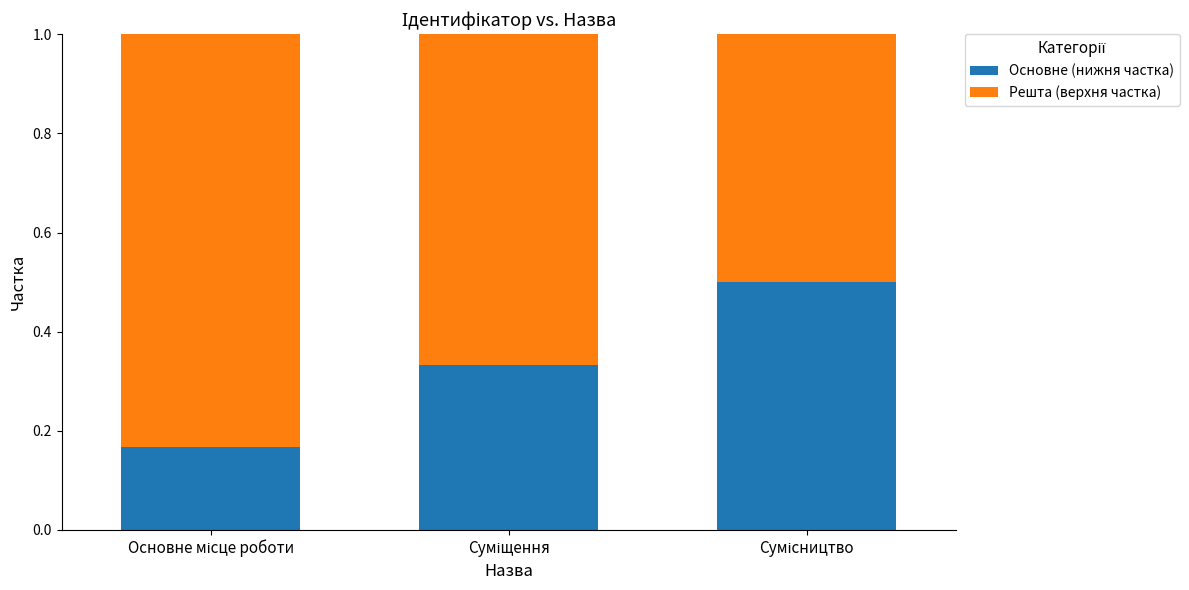

What is the highest value of the Основне (нижня частка) series?

0.5